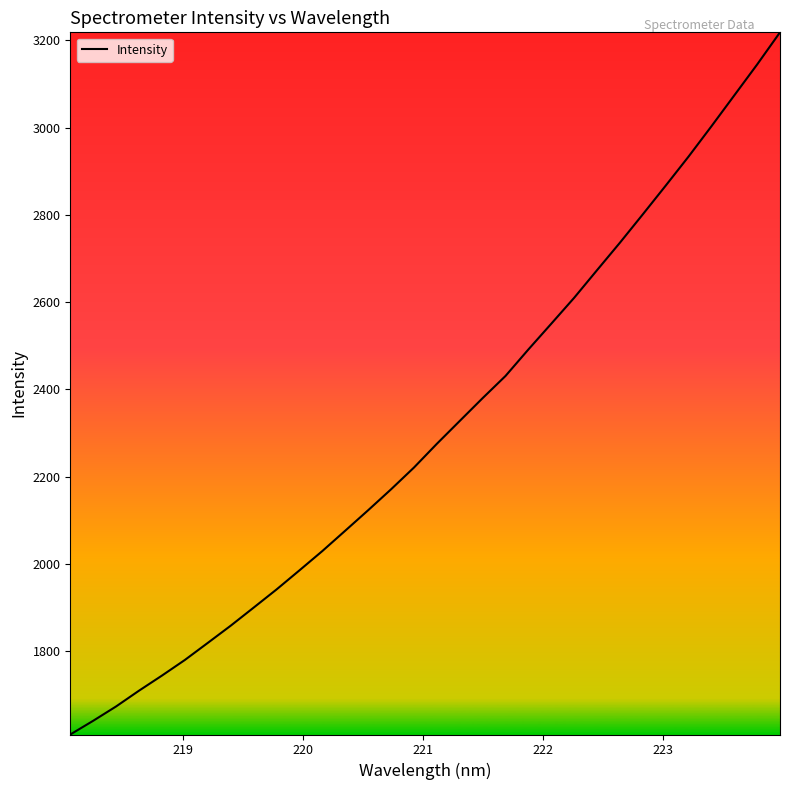

What is the difference between the maximum and minimum values?

1609.9